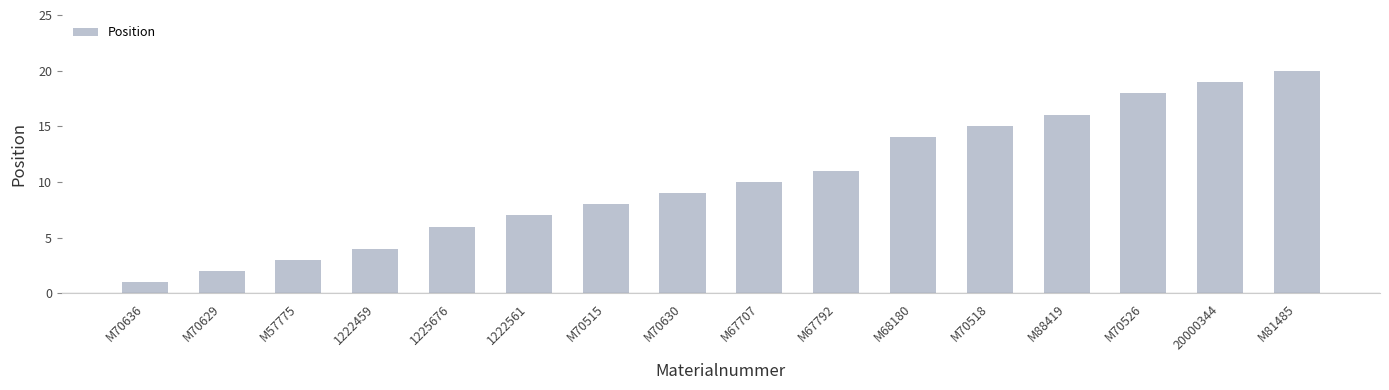

What is the value of the 11th bar from the left?

14